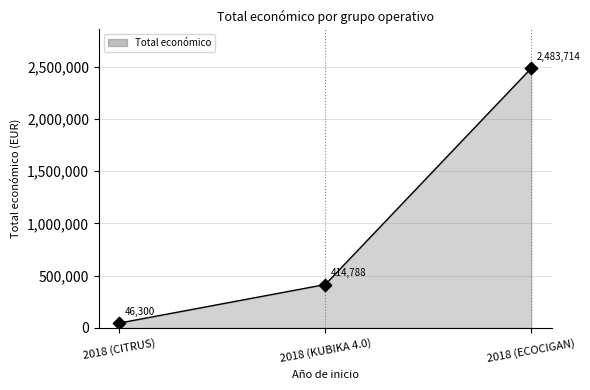

What is the ratio of the value at 2018 (KUBIKA 4.0) to the value at 2018 (ECOCIGAN)?

0.2